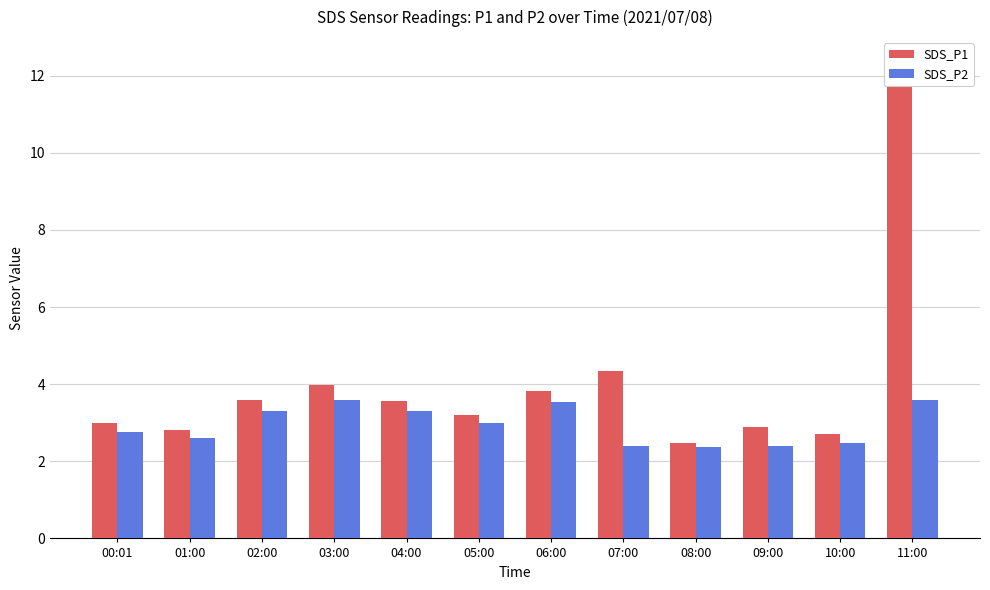

At which label does SDS_P1 reach its peak?

11:00